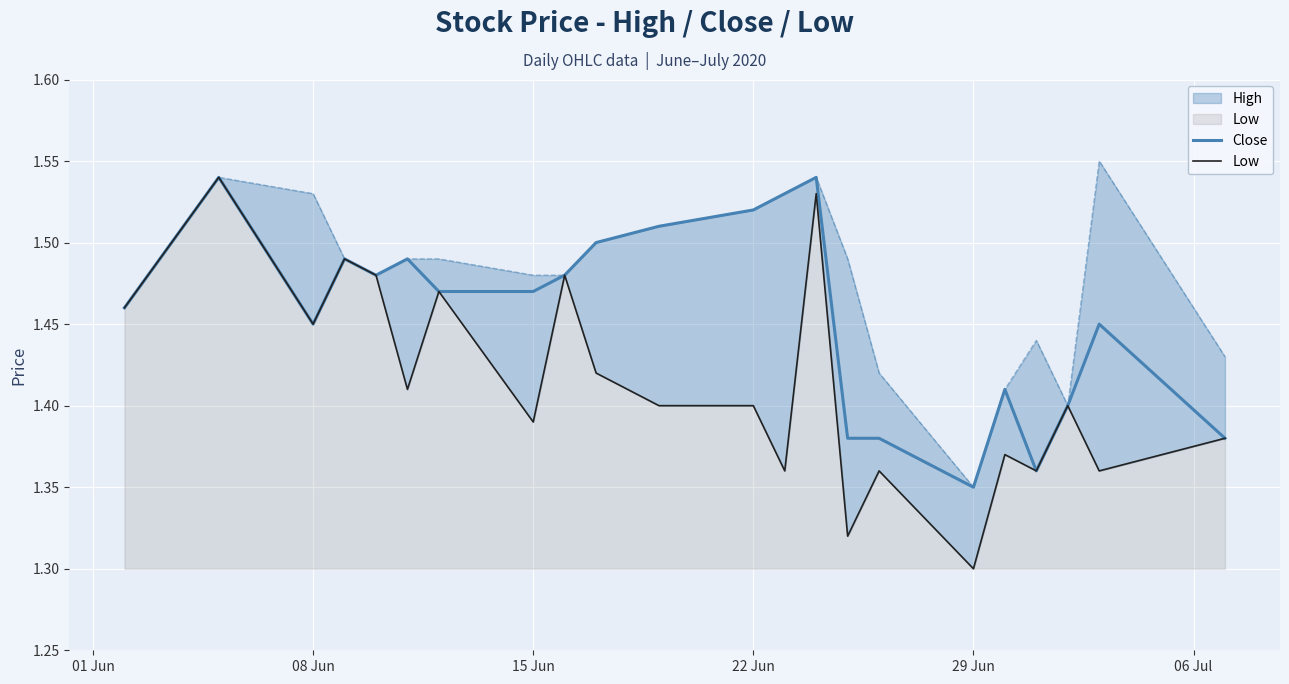

What is the sum of all Low values?

31.1